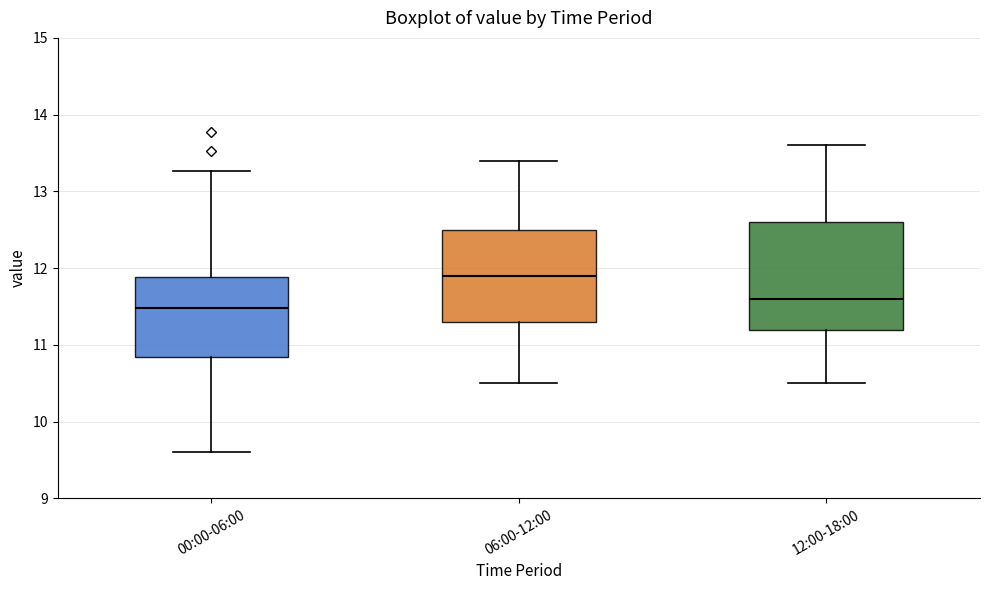

Where is the lower edge of the box for 06:00-12:00 on the y-axis? The values are not printed on the chart, so give them approximately, as read against the axis.

11.3